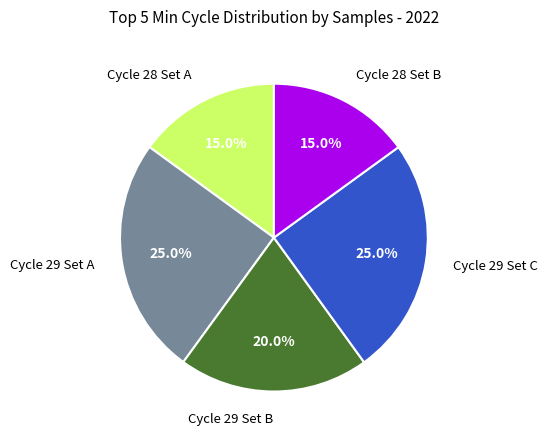

Is there a majority slice in this chart?

No